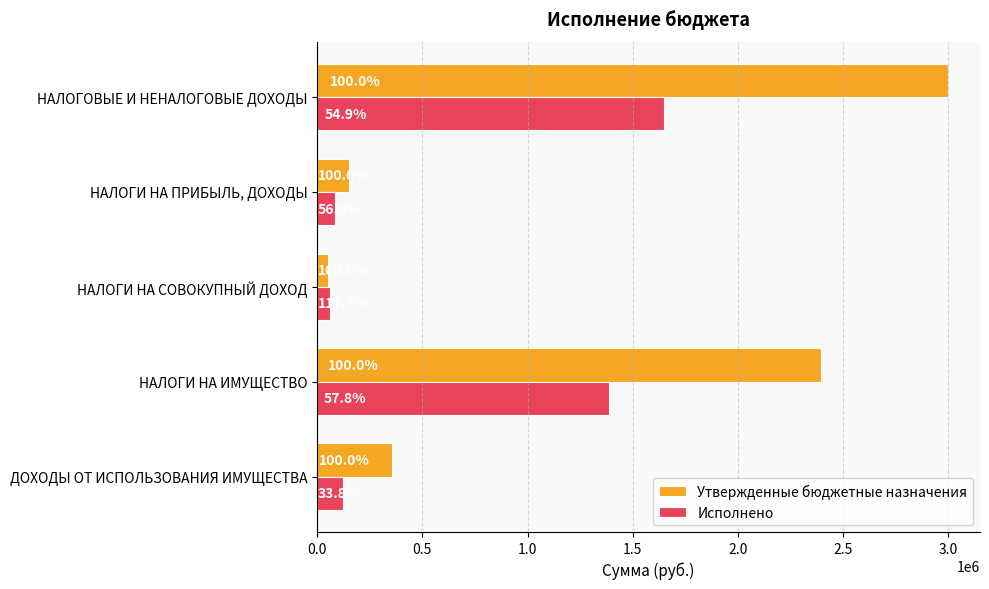

Rank the series by their average value, from lowest to highest.

Исполнено, Утвержденные бюджетные назначения